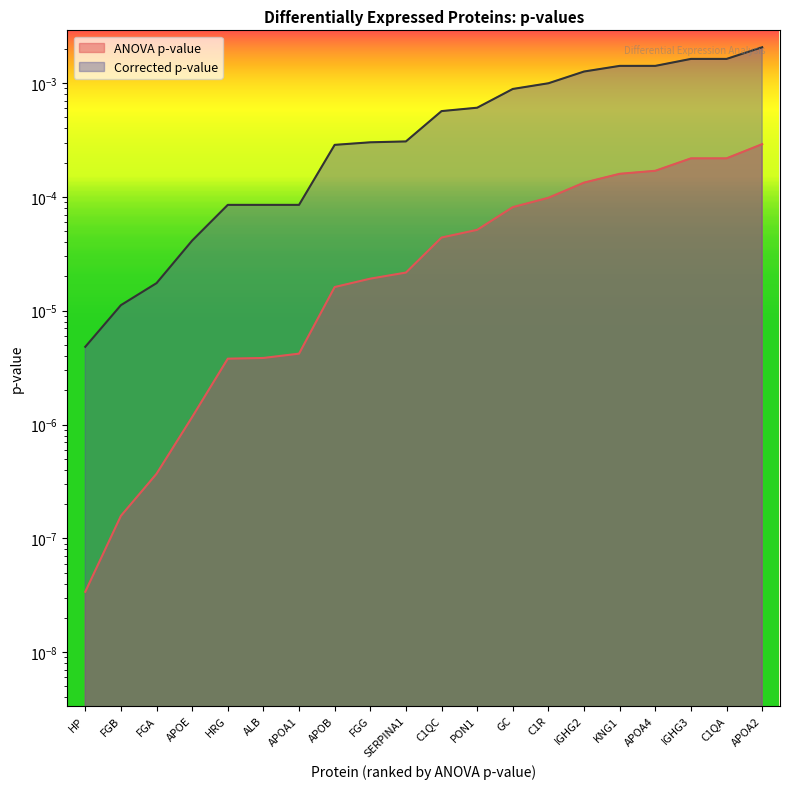

The value of Corrected p-value at APOA4 is 0.0. True or false?

True